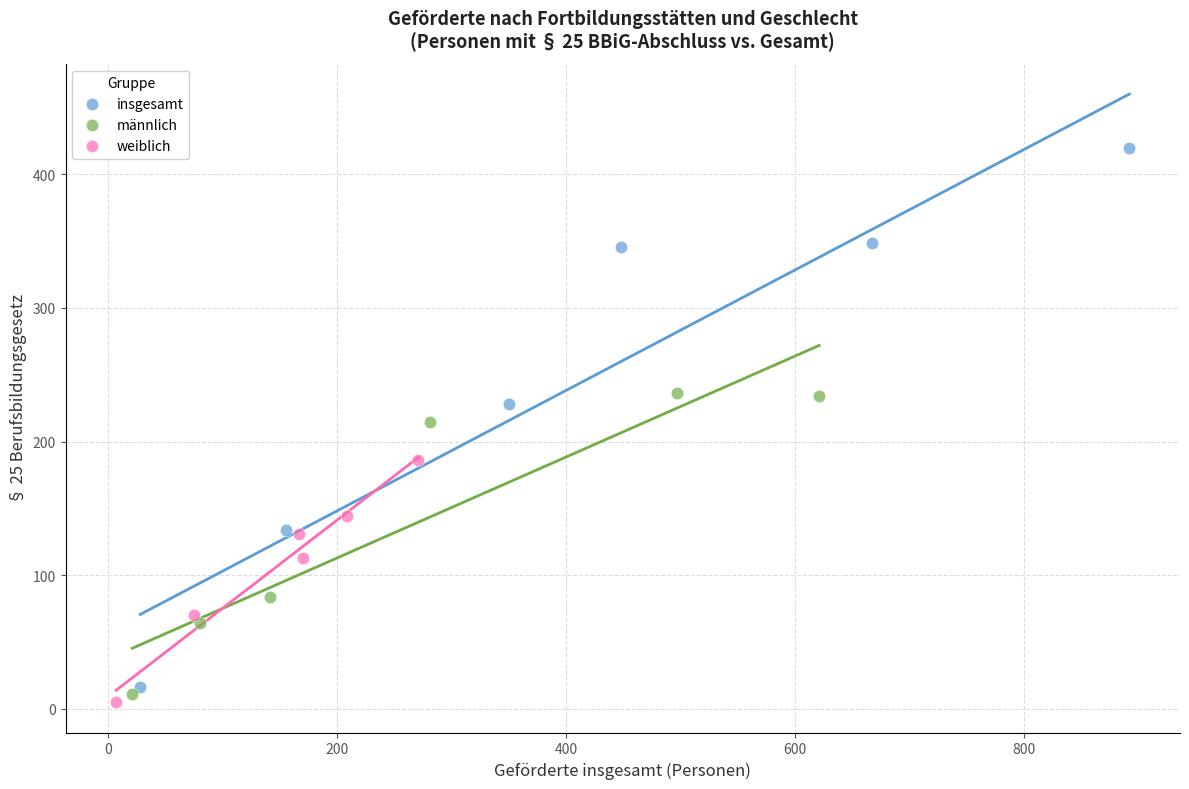

Which series has the widest spread of Y values?

insgesamt